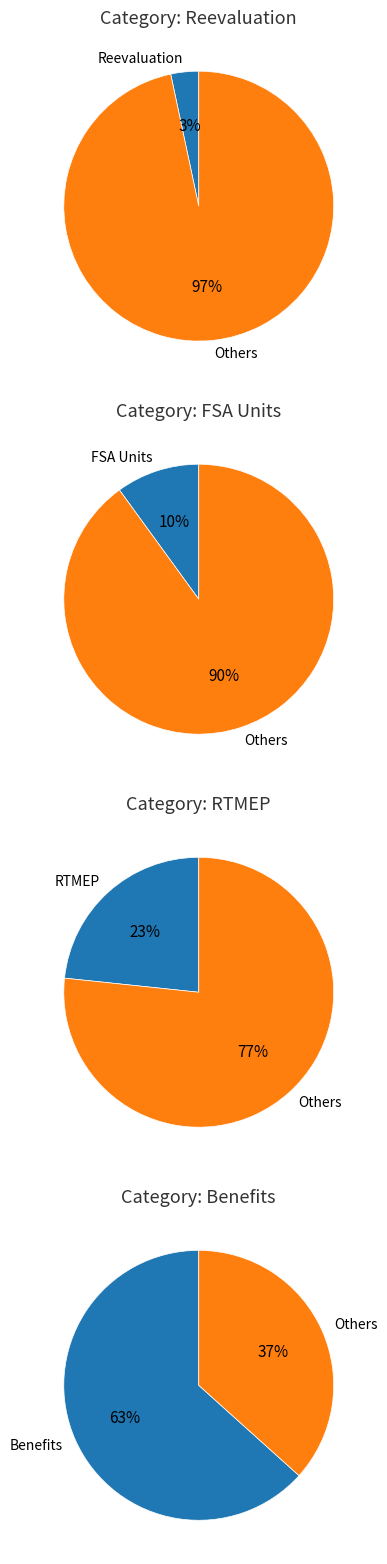

True or false: RTMEP accounts for 23% of the total.

True